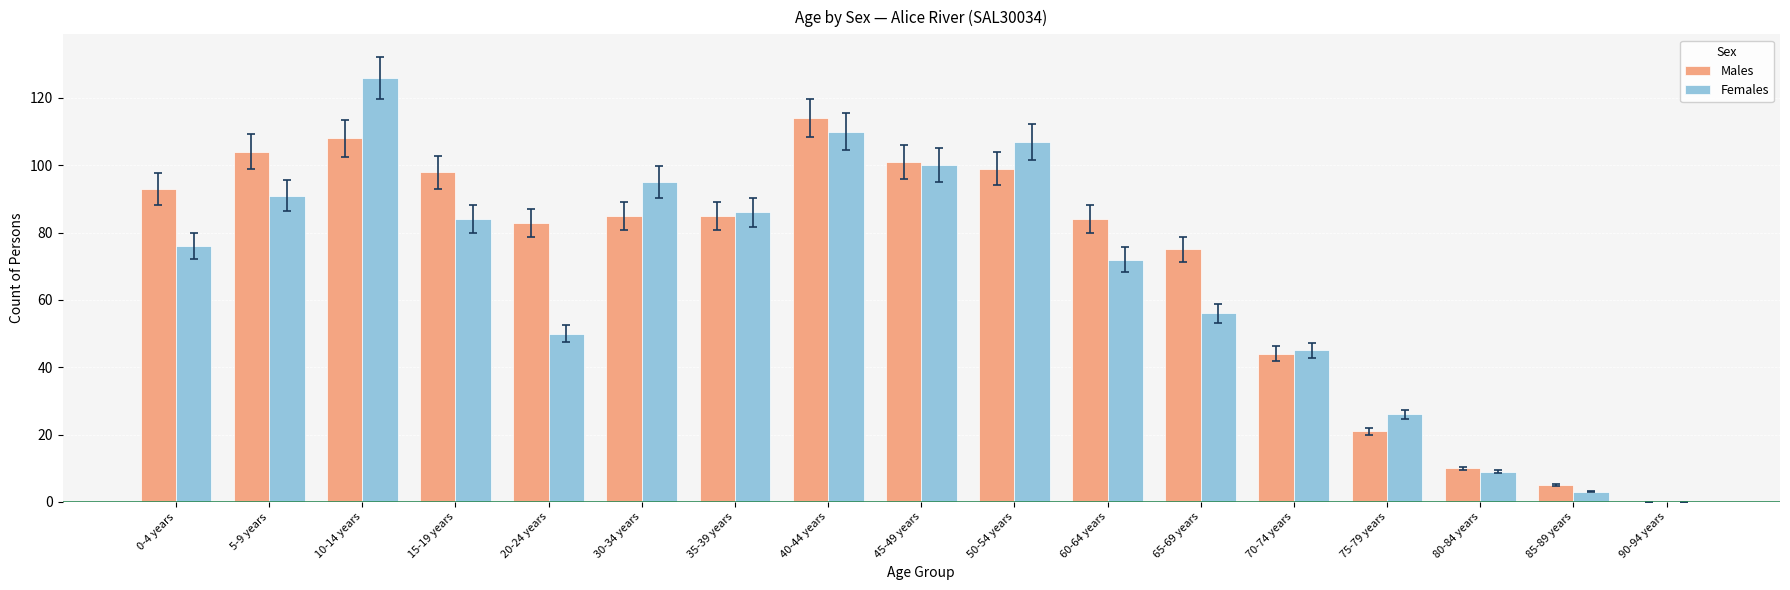

What are all the series names shown in the legend?

Males, Females